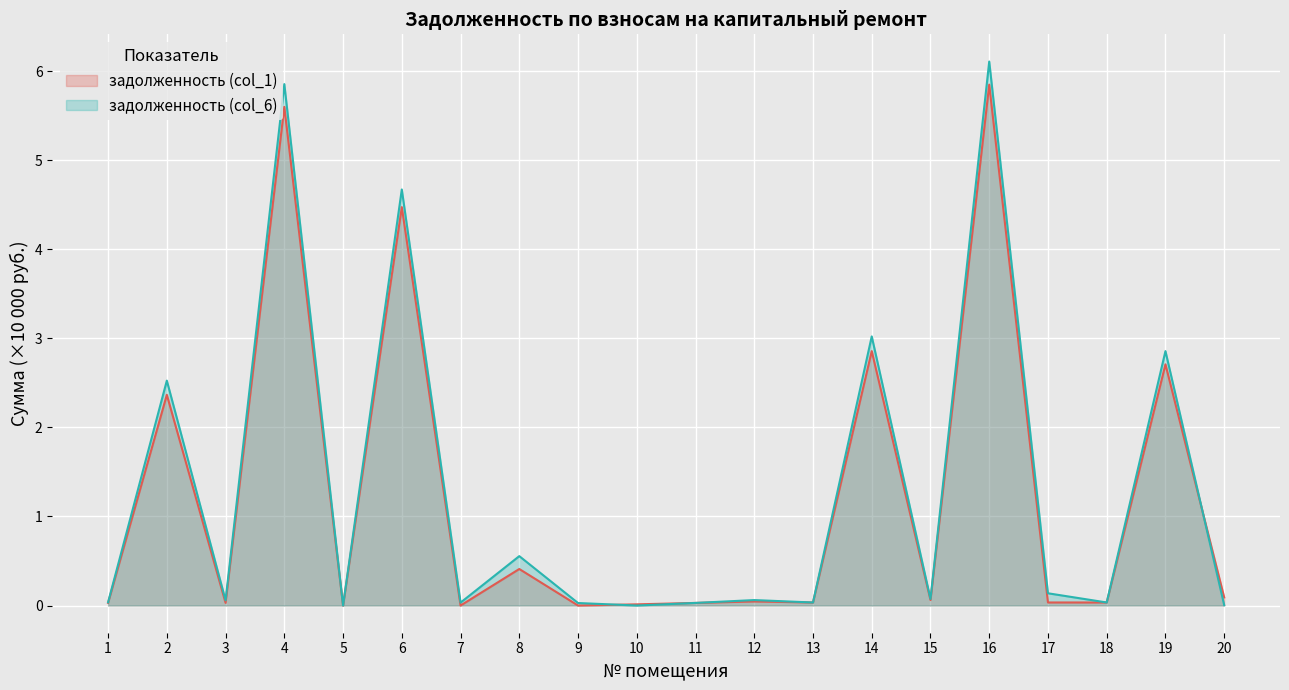

Which series has the largest total across all categories?

задолженность (col_6)